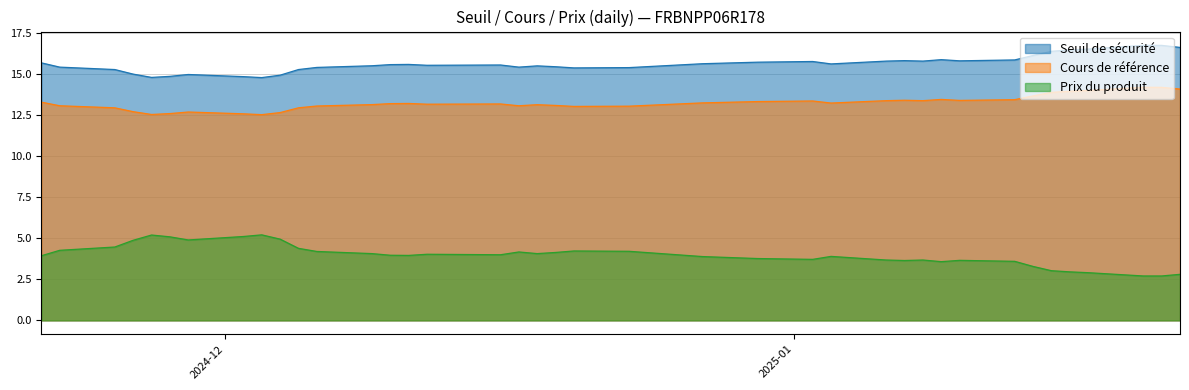

At how many categories does at least one series exceed 2?

39